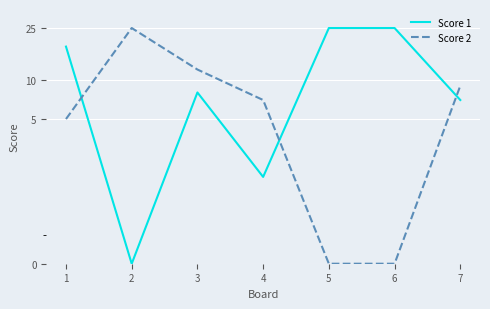

Rank the series at 6 from highest to lowest value.

Score 1, Score 2